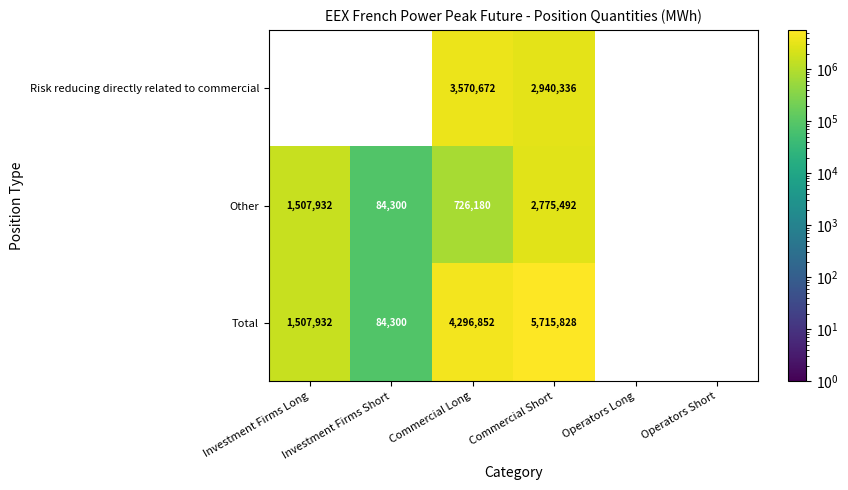

Which category has the highest value across all series?

Commercial Short